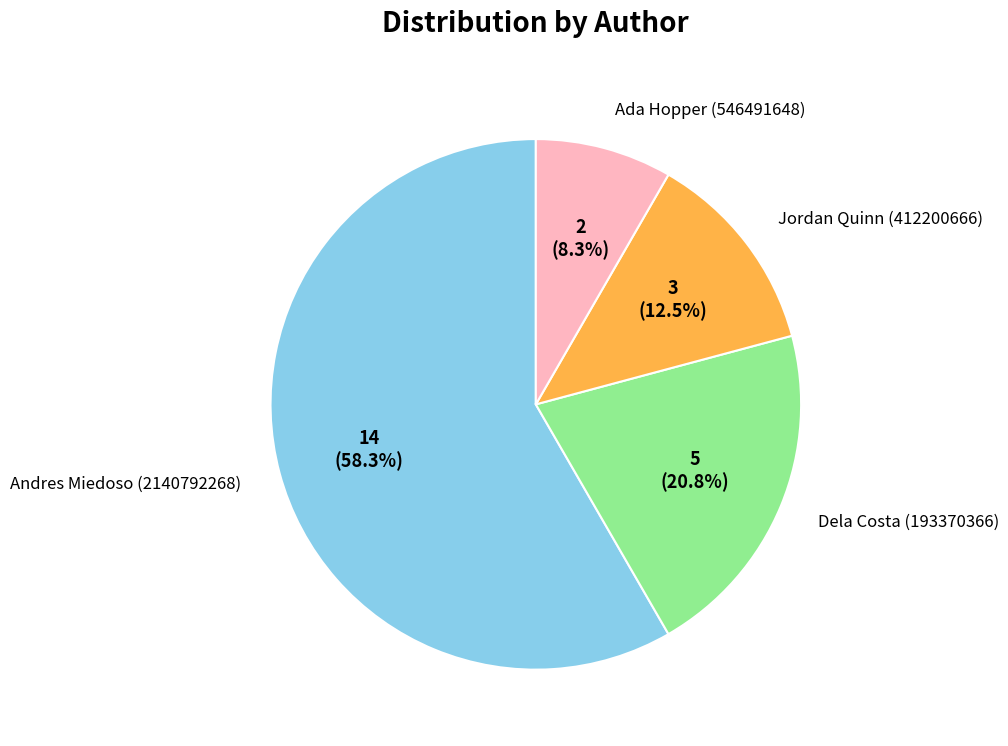

Is there a majority slice in this chart?

Yes